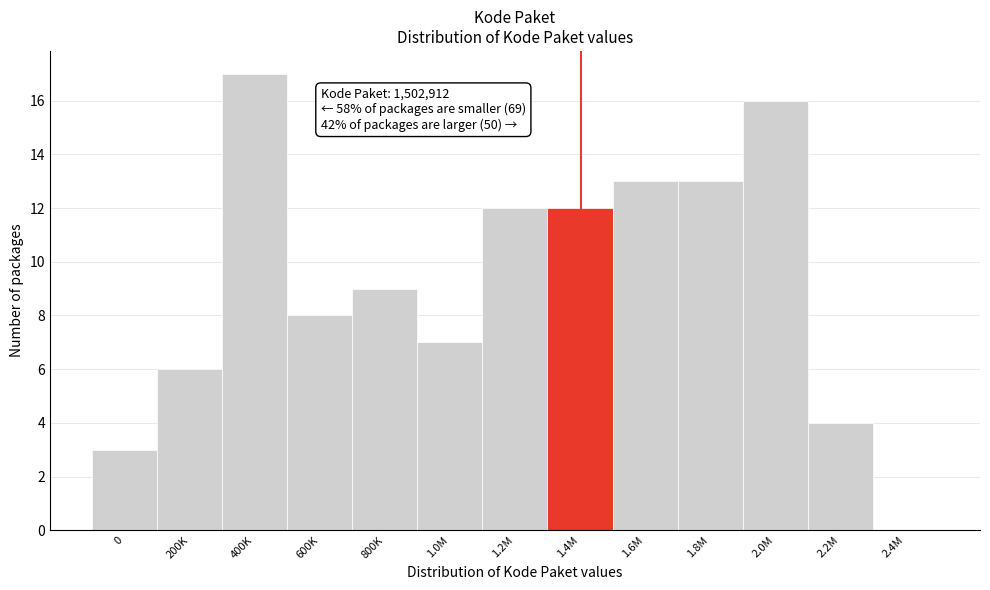

Reading right to left, list all the values displayed in this chart.

2.4M=0	2.2M=4	2.0M=16	1.8M=13	1.6M=13	1.4M=12	1.2M=12	1.0M=7	800K=9	600K=8	400K=17	200K=6	0=3